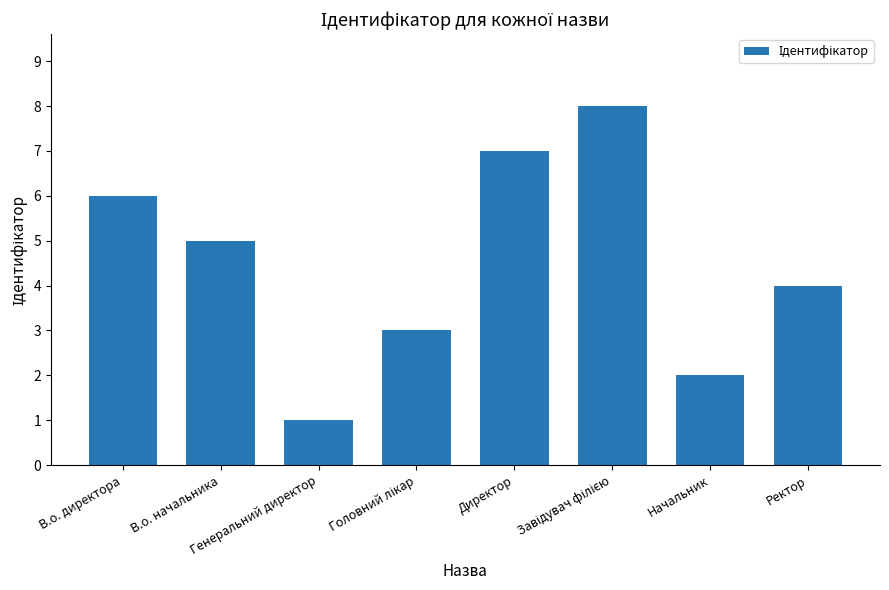

What is the sum of all values?

36